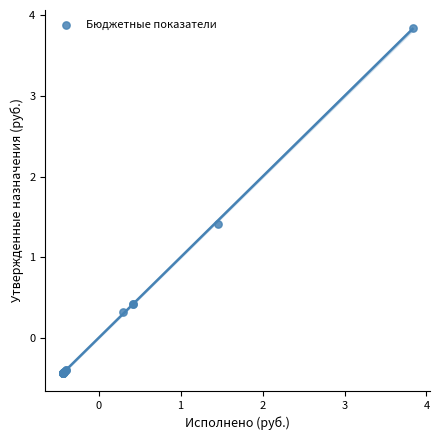

What Y value in the scatter plot is closest to 1?

1.4